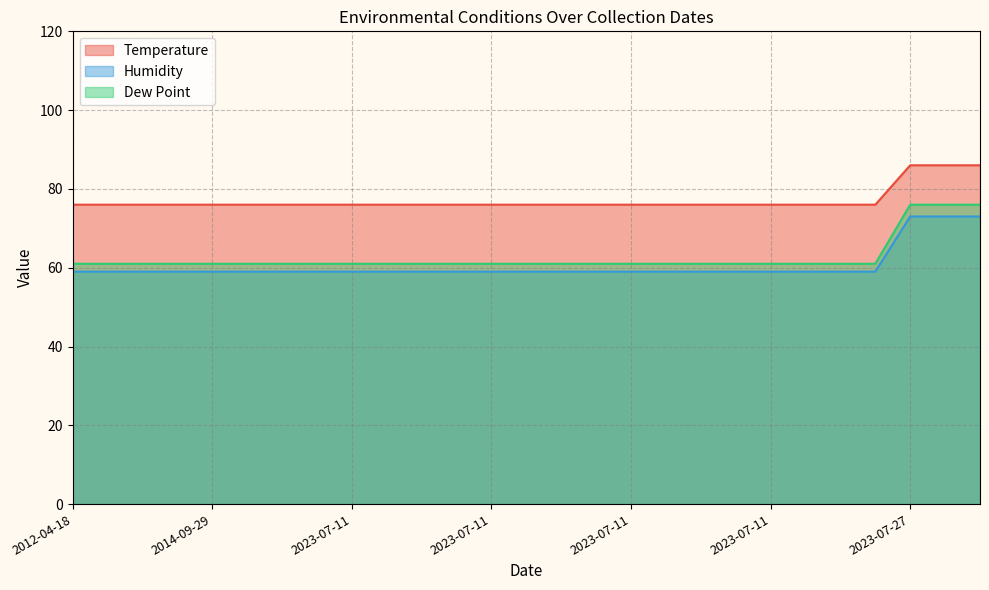

What are all the series names shown in the legend?

Temperature, Humidity, Dew Point